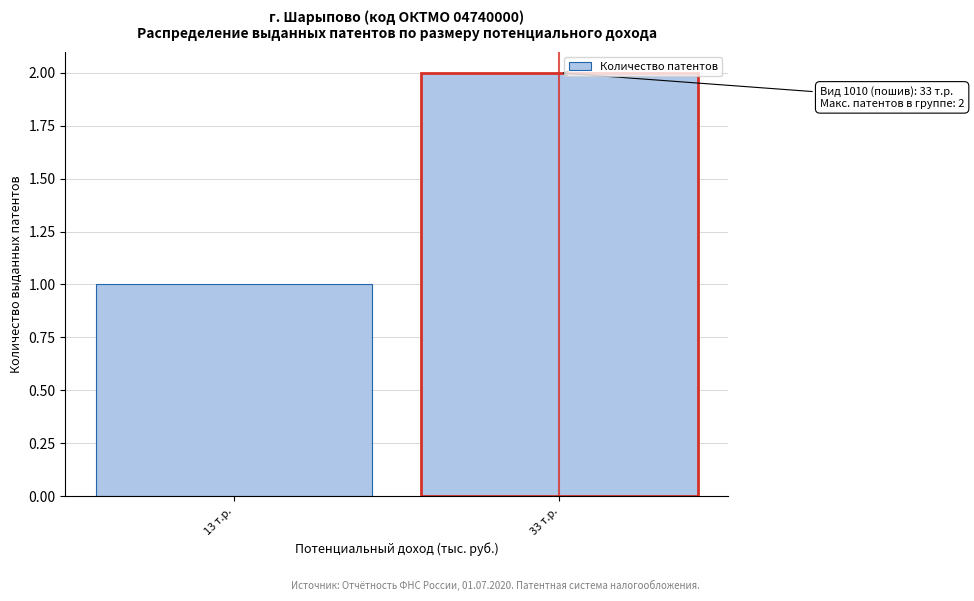

Reading right to left, list all the values displayed in this chart.

2	1